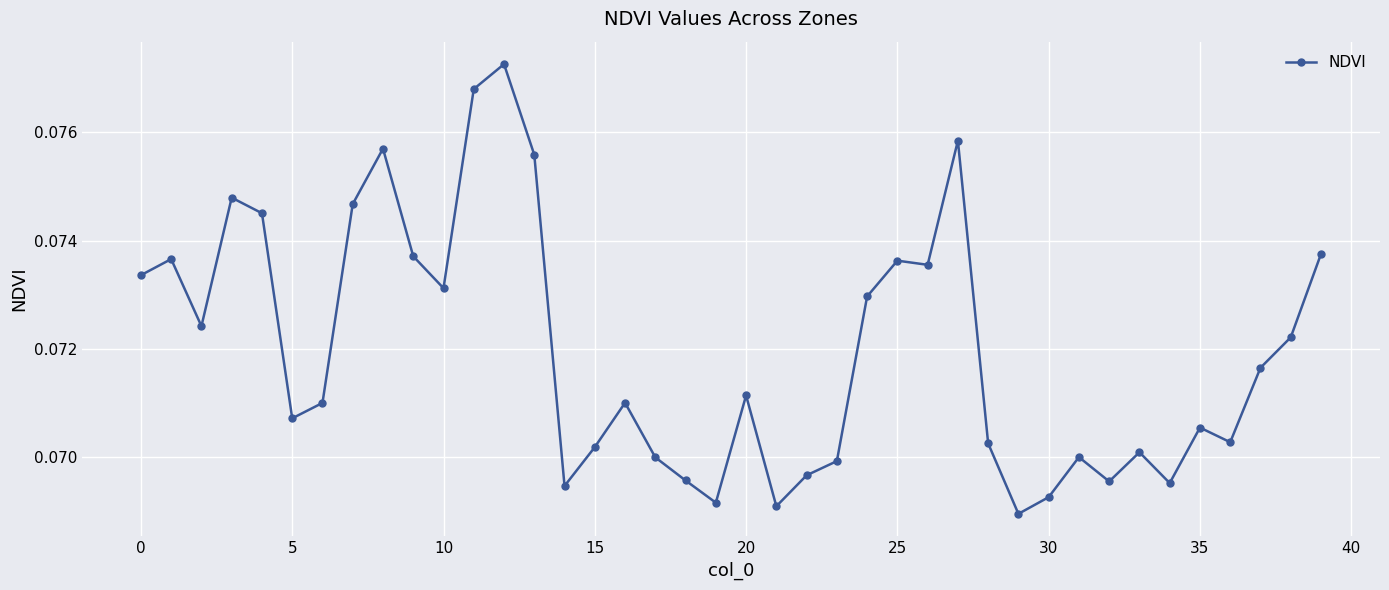

True or false: the data has more than 0 interior local peaks.

True